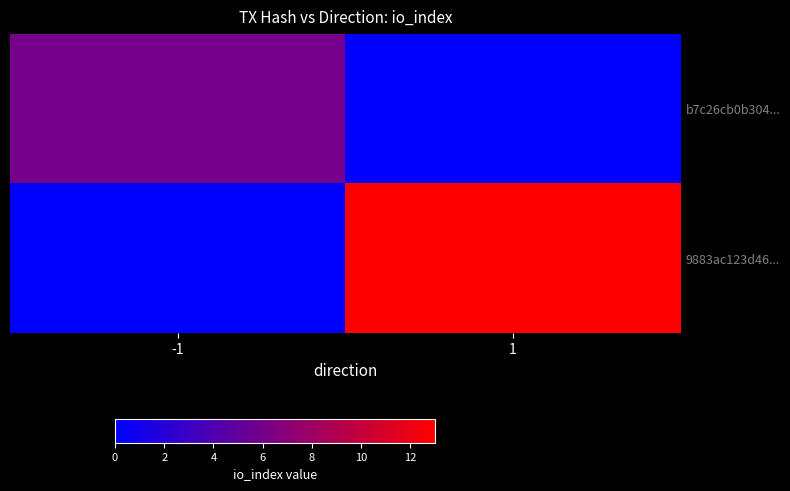

What is the total value across all series at 1?

13